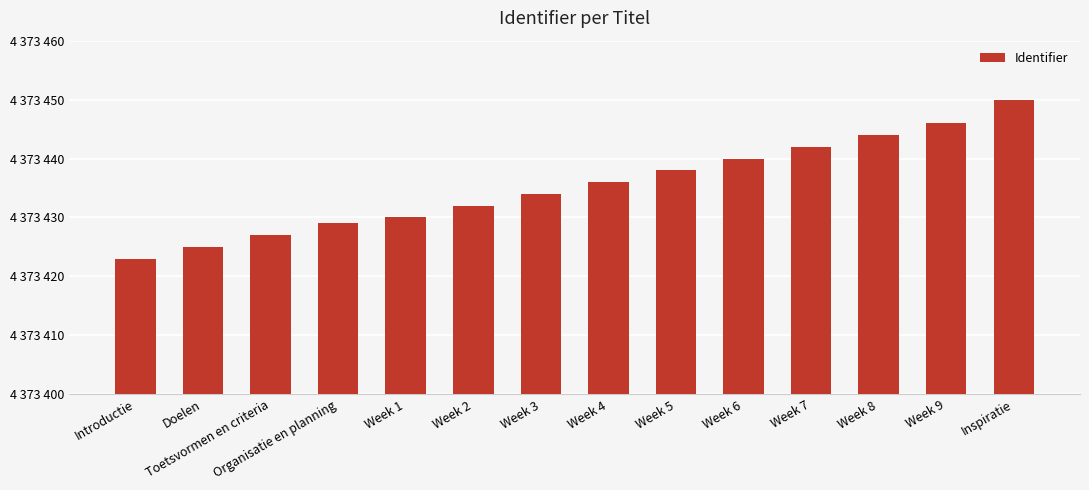

Rank the categories by value from lowest to highest.

Introductie, Doelen, Toetsvormen en criteria, Organisatie en planning, Week 1, Week 2, Week 3, Week 4, Week 5, Week 6, Week 7, Week 8, Week 9, Inspiratie